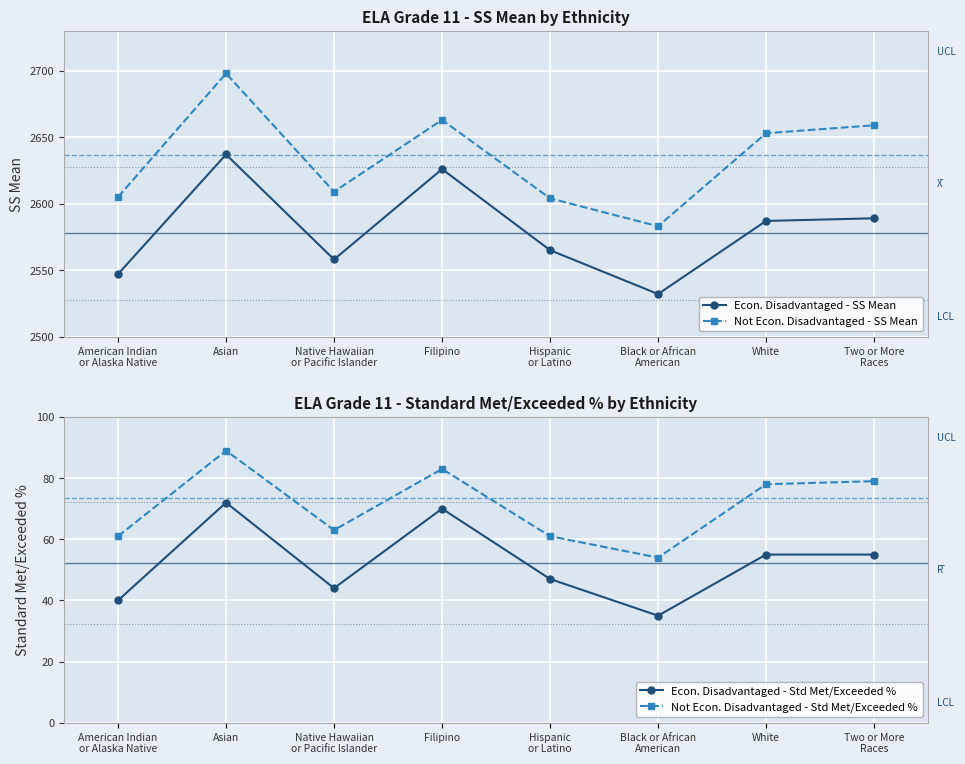

Rank the series at Two or More
Races from highest to lowest value.

Not Econ. Disadvantaged - SS Mean, Econ. Disadvantaged - SS Mean, Not Econ. Disadvantaged - Std Met/Exceeded %, Econ. Disadvantaged - Std Met/Exceeded %